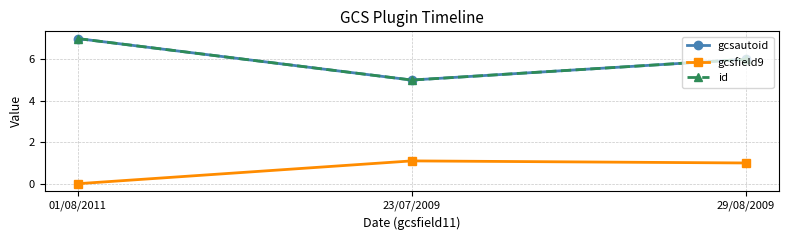

Does the chart have visible grid lines?

Yes